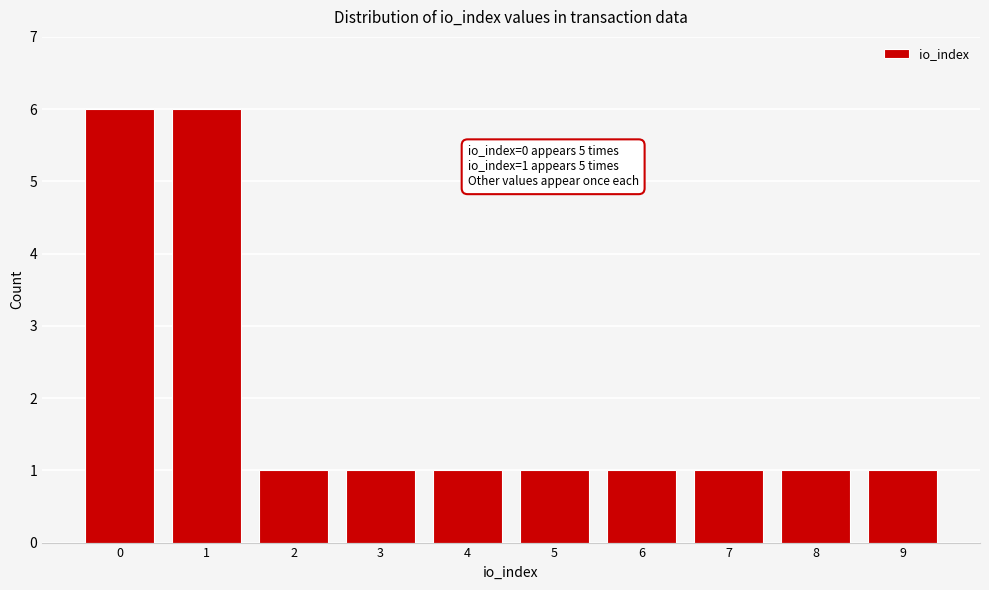

Reading left to right, list all the values displayed in this chart.

6	6	1	1	1	1	1	1	1	1